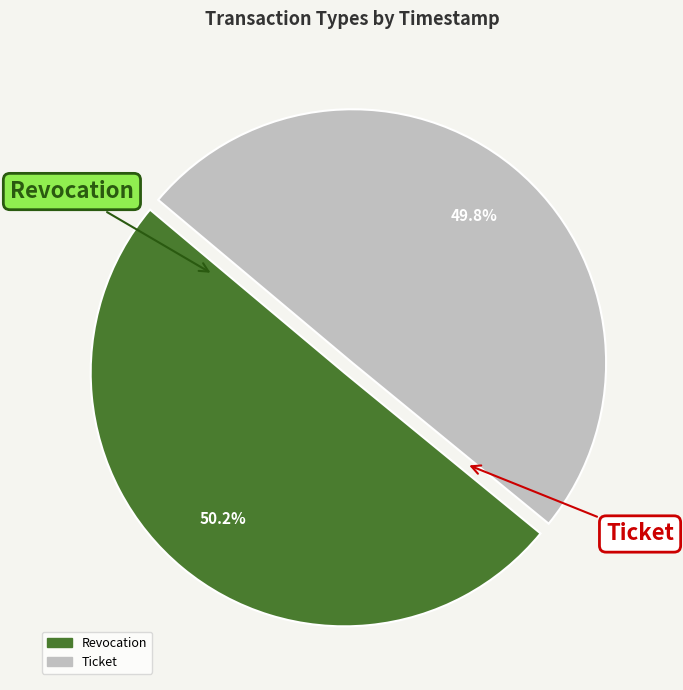

Does any single category account for the majority?

Yes